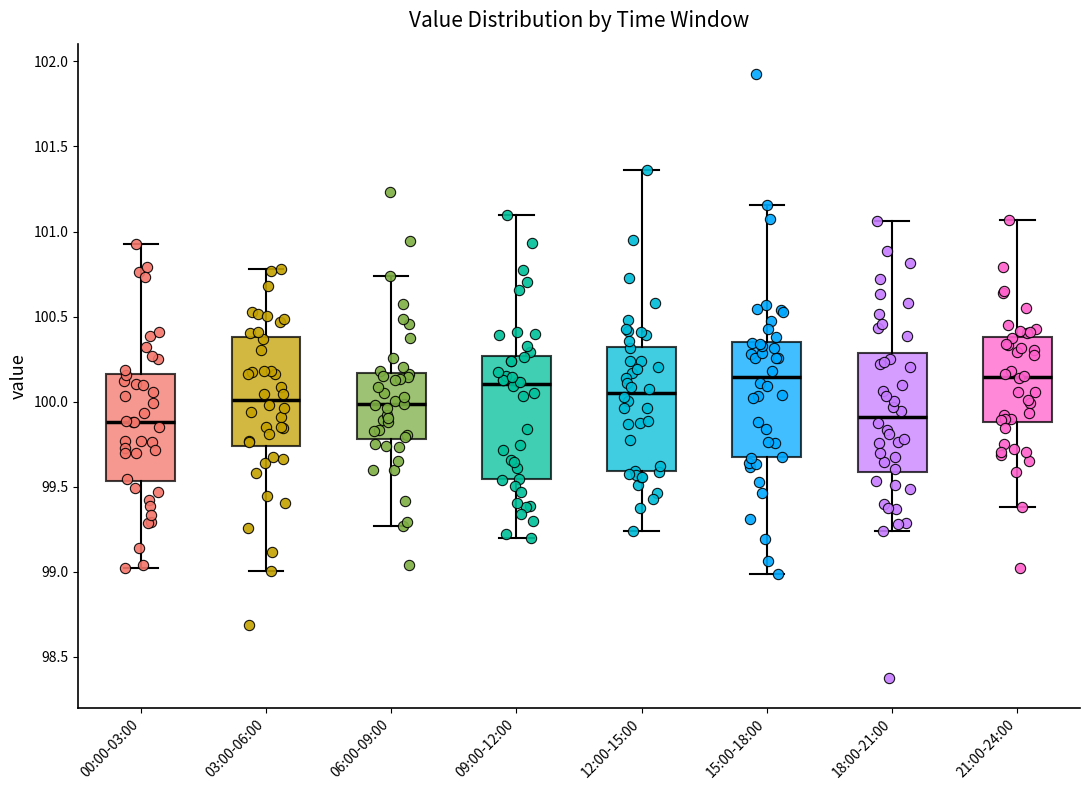

Reading left to right, read every box against the y-axis: the position of its median line, the range the box covers, and the ends of its whiskers. The values are not printed on the chart, so give them approximately, as read against the axis.

00:00-03:00: median 99.90, box 99.55 to 100.15, whiskers 99.00 to 100.95
03:00-06:00: median 100.00, box 99.75 to 100.40, whiskers 99.00 to 100.80
06:00-09:00: median 100.00, box 99.80 to 100.15, whiskers 99.25 to 100.75
09:00-12:00: median 100.10, box 99.55 to 100.25, whiskers 99.20 to 101.10
12:00-15:00: median 100.05, box 99.60 to 100.30, whiskers 99.25 to 101.35
15:00-18:00: median 100.15, box 99.65 to 100.35, whiskers 99.00 to 101.15
18:00-21:00: median 99.90, box 99.60 to 100.30, whiskers 99.25 to 101.05
21:00-24:00: median 100.15, box 99.90 to 100.40, whiskers 99.40 to 101.05